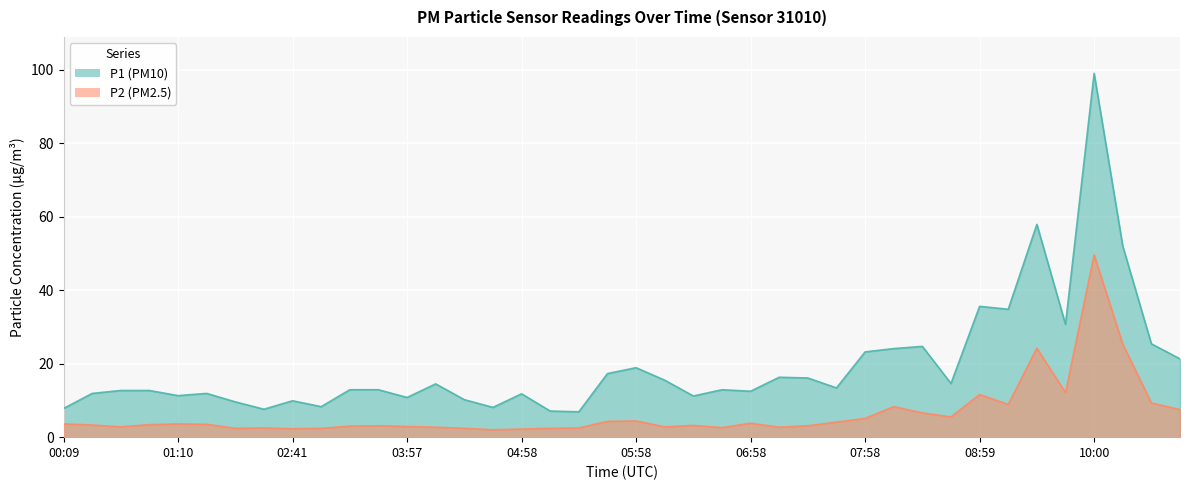

What is the spread (max minus min) of values at 09:45?

18.6